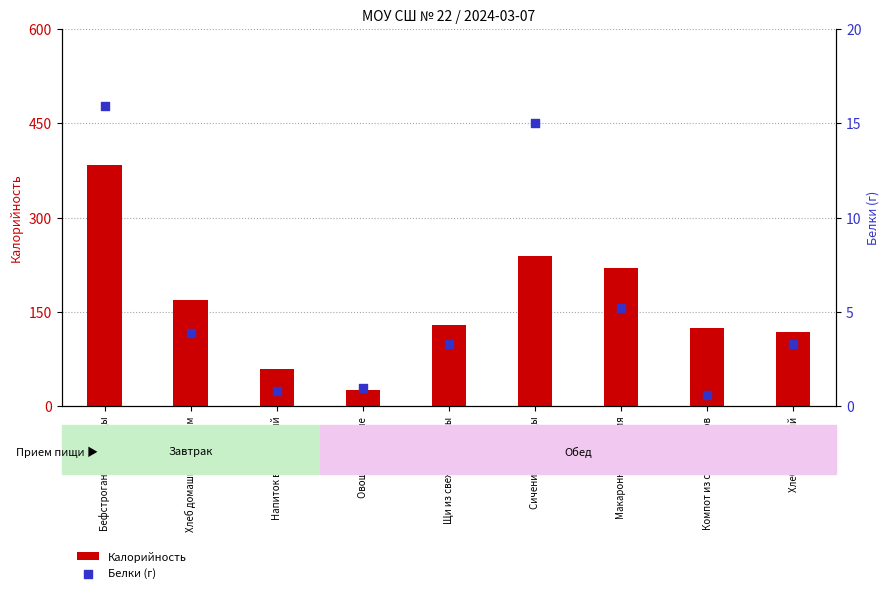

What are all the series names shown in the legend?

Калорийность, Белки (г)